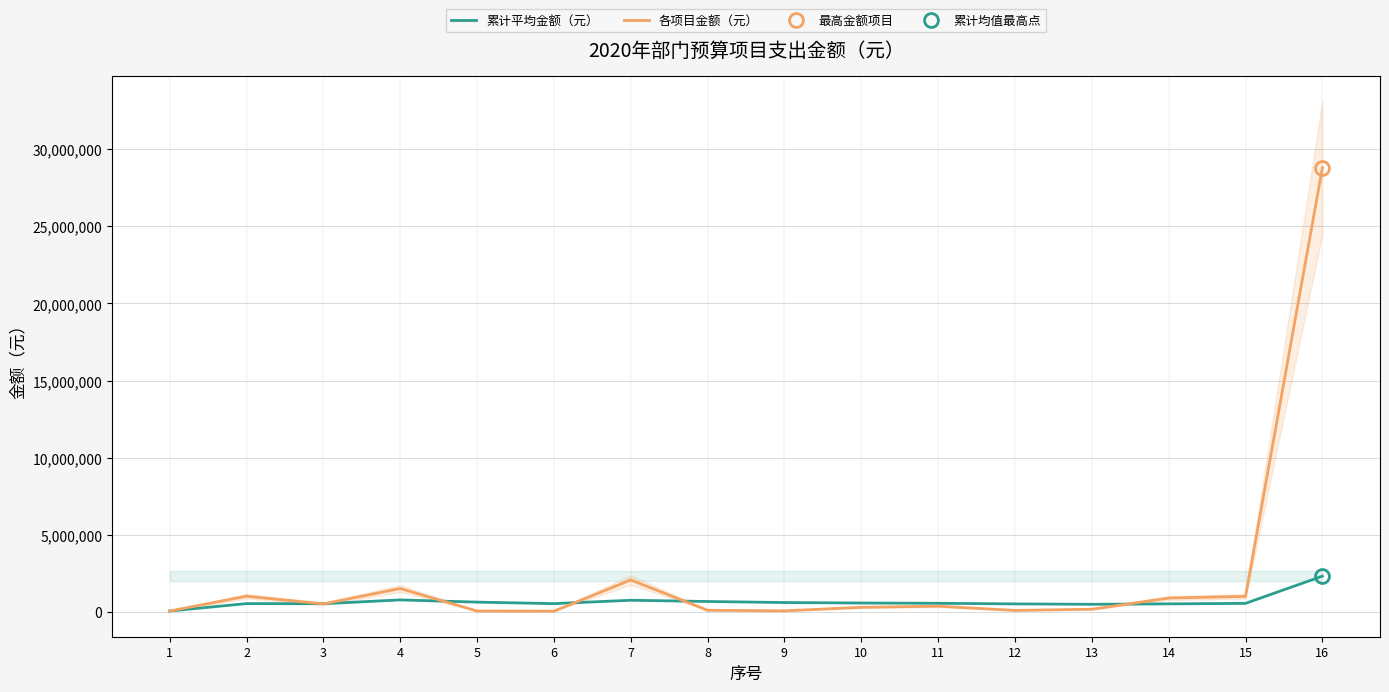

True or false: 累计平均金额（元） and 各项目金额（元） intersect in this chart.

True